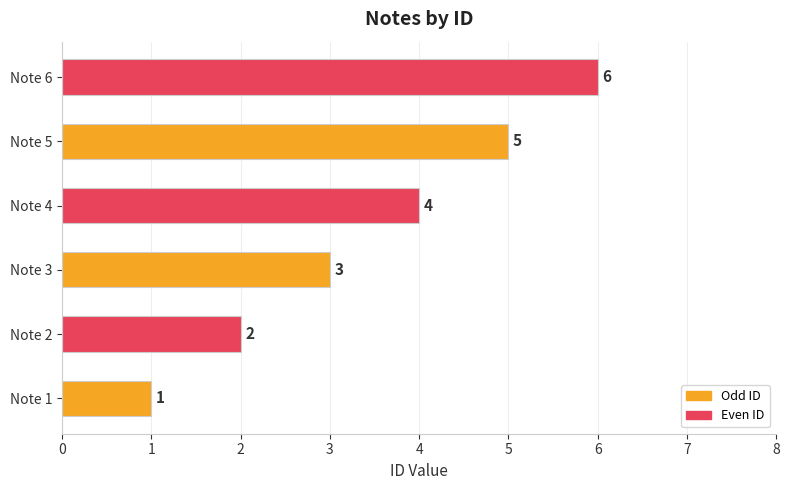

Which has a higher value, Note 3 or Note 4?

Note 4